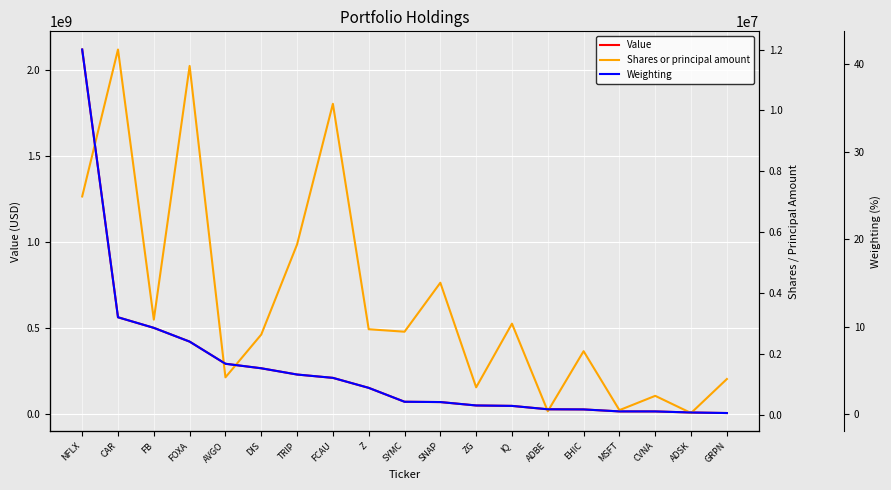

Count the number of categories in the chart.

19